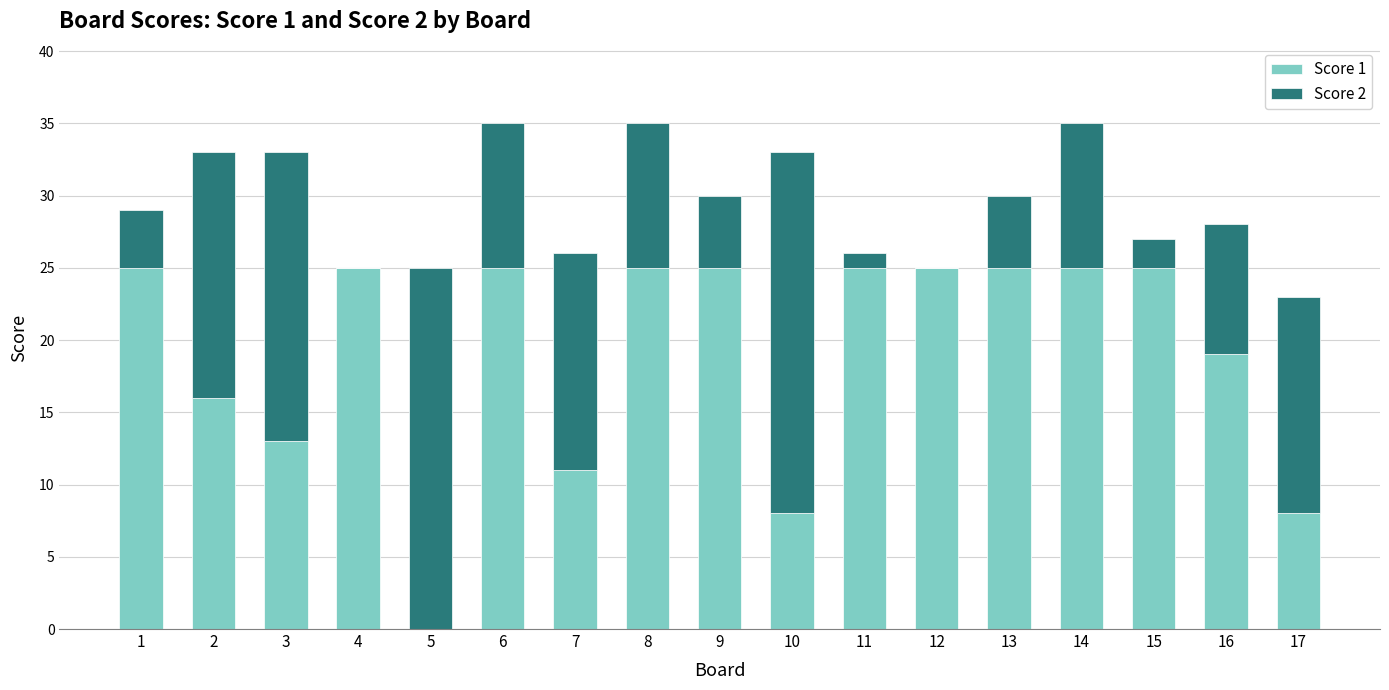

True or false: Score 1 has a value of 0 at 5.

True